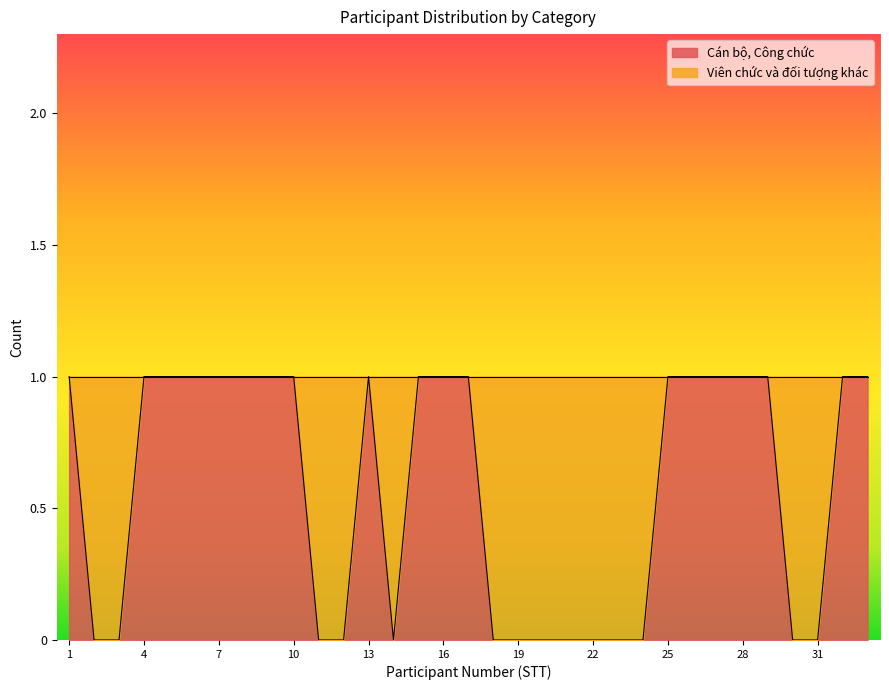

True or false: the data shows 1 at 28.

True